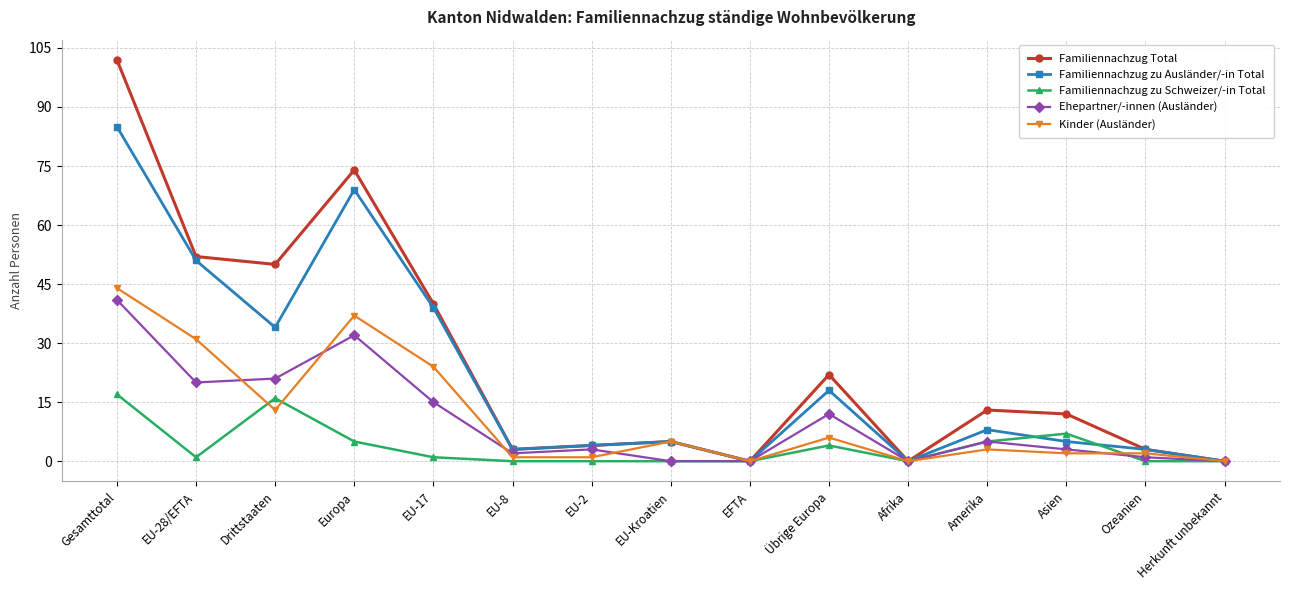

What are all the series names shown in the legend?

Familiennachzug Total, Familiennachzug zu Ausländer/-in Total, Familiennachzug zu Schweizer/-in Total, Ehepartner/-innen (Ausländer), Kinder (Ausländer)